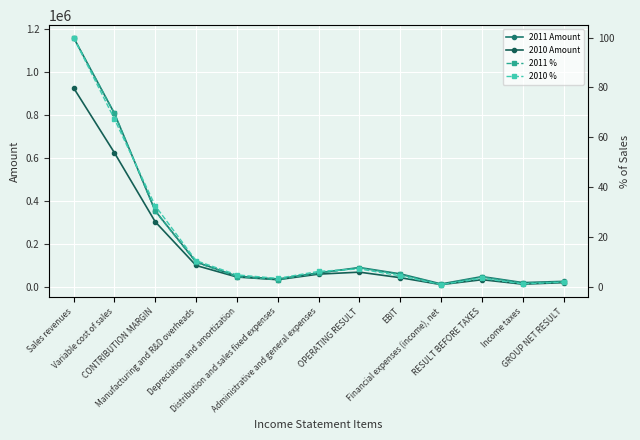

What is the approximate value of 2011 Amount at Depreciation and amortization?

48769